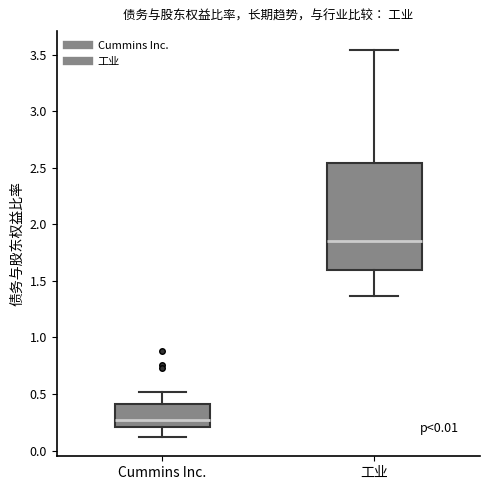

Which box has the highest median line?

工业